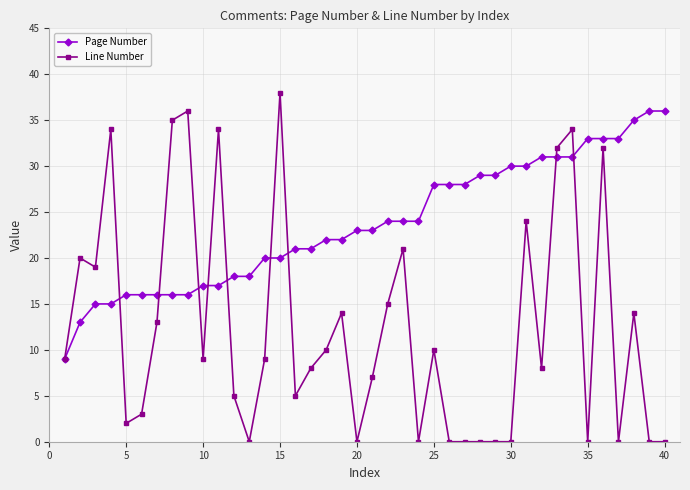

Count the number of data series in this chart.

2